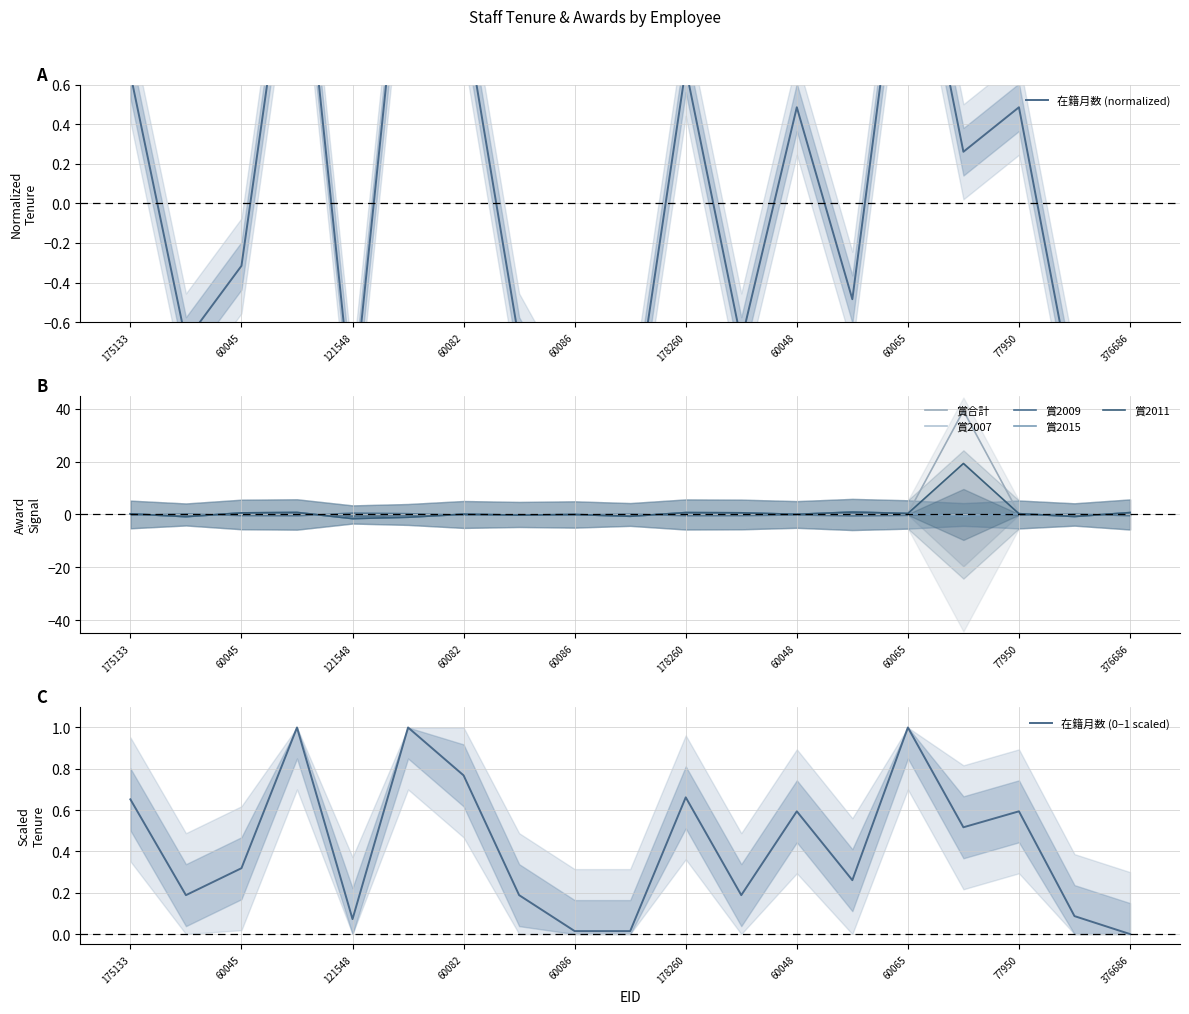

What is the difference between the 在籍月数 values at 60301 and 60045?

0.4